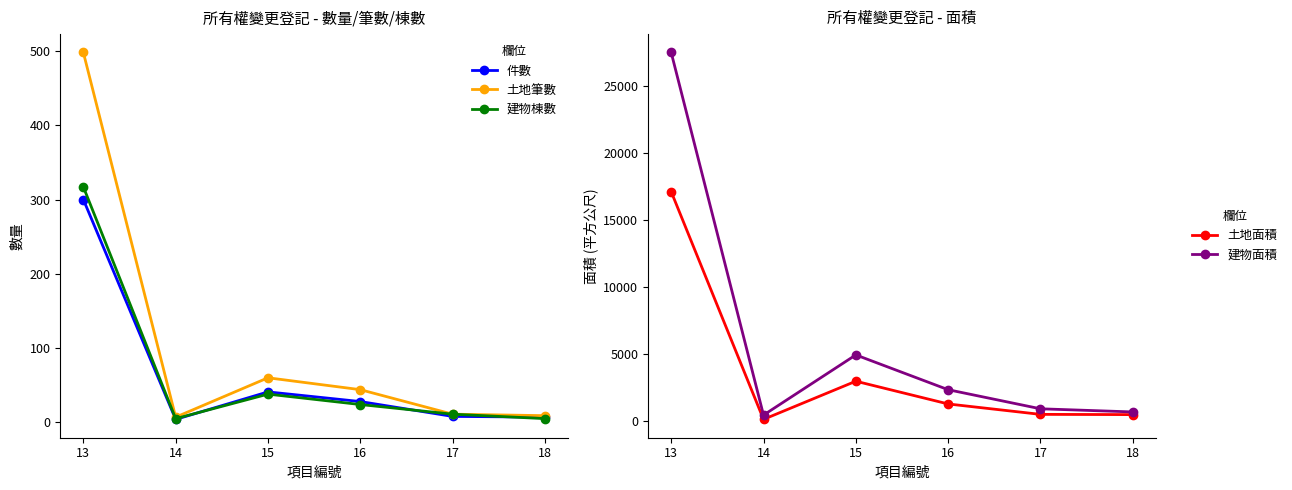

At which label is 件數 closest to 152?

15